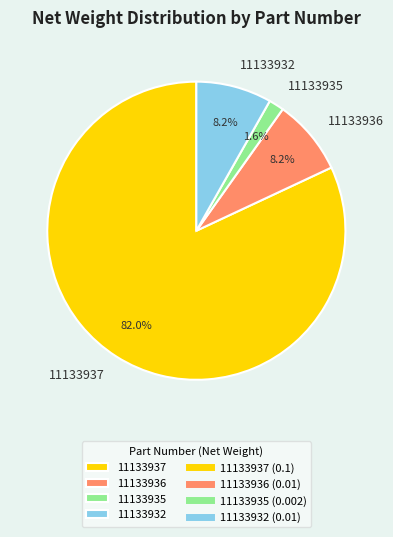

What is the largest slice in the pie chart?

11133937